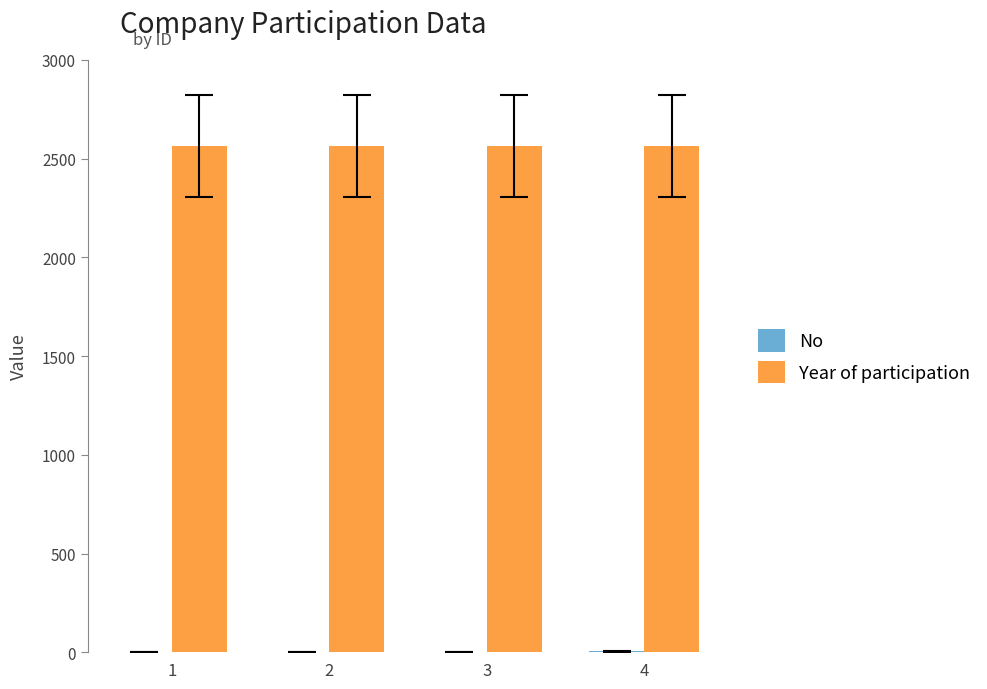

What is the greatest value displayed?

2563